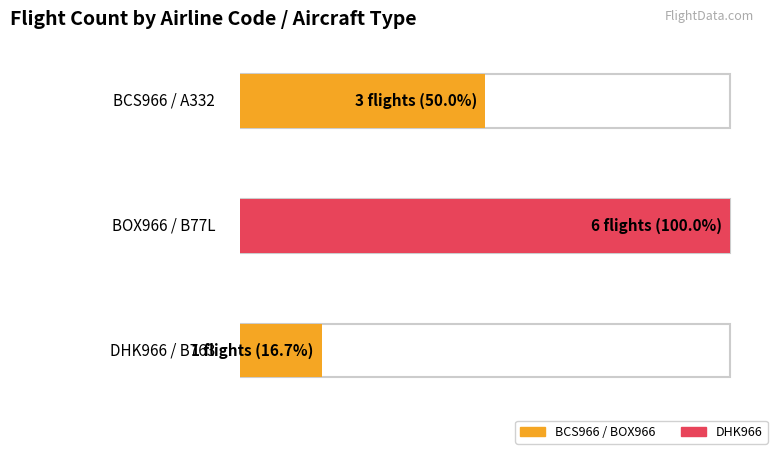

Reading left to right, list all the values displayed in this chart.

BCS966: BCS966=3	BOX966=0	DHK966=0
BOX966: BCS966=0	BOX966=6	DHK966=0
DHK966: BCS966=0	BOX966=0	DHK966=1